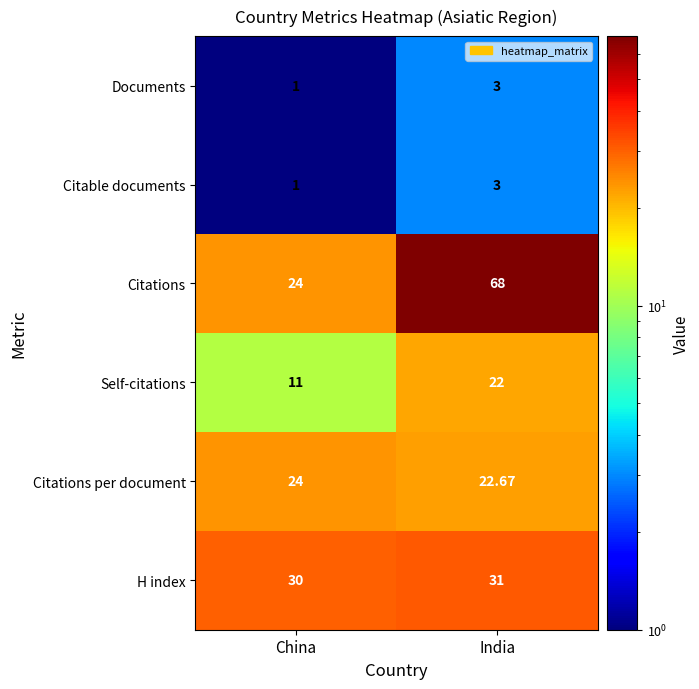

How many values in the Citations series are below 68?

1